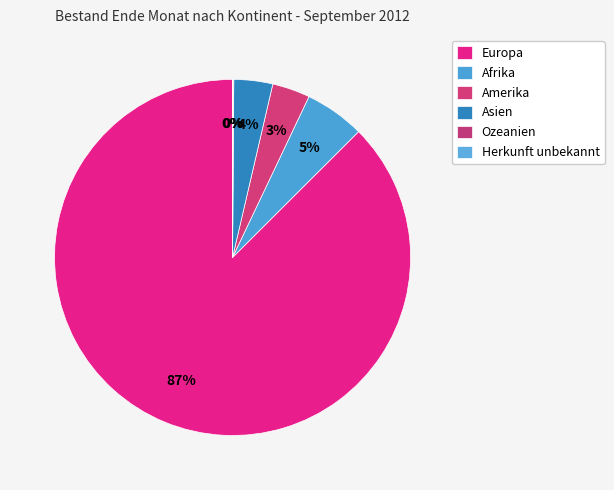

Which category has the biggest portion of the pie?

Europa